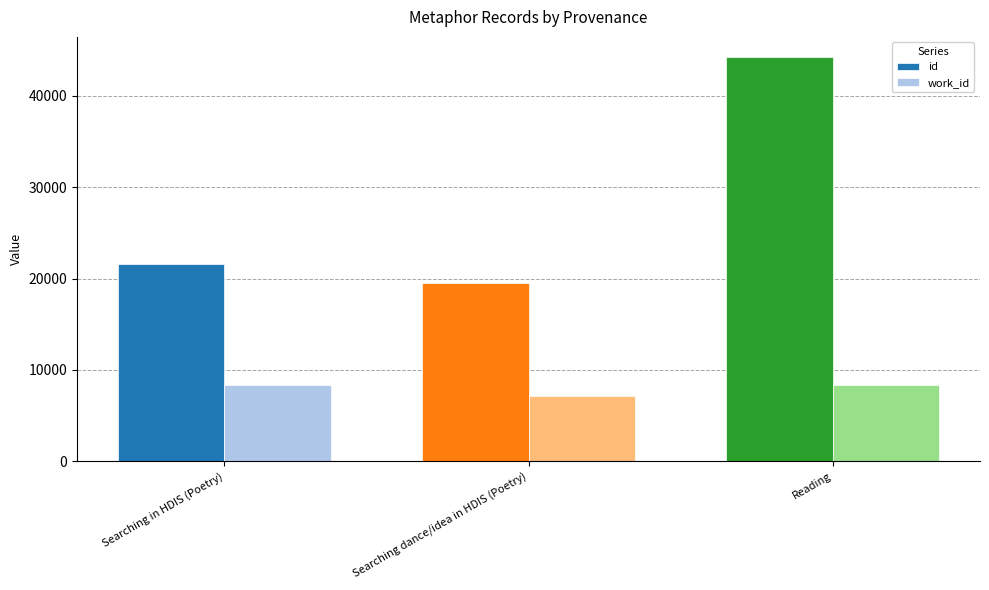

What is the label of the 1st bar from the right?

Reading